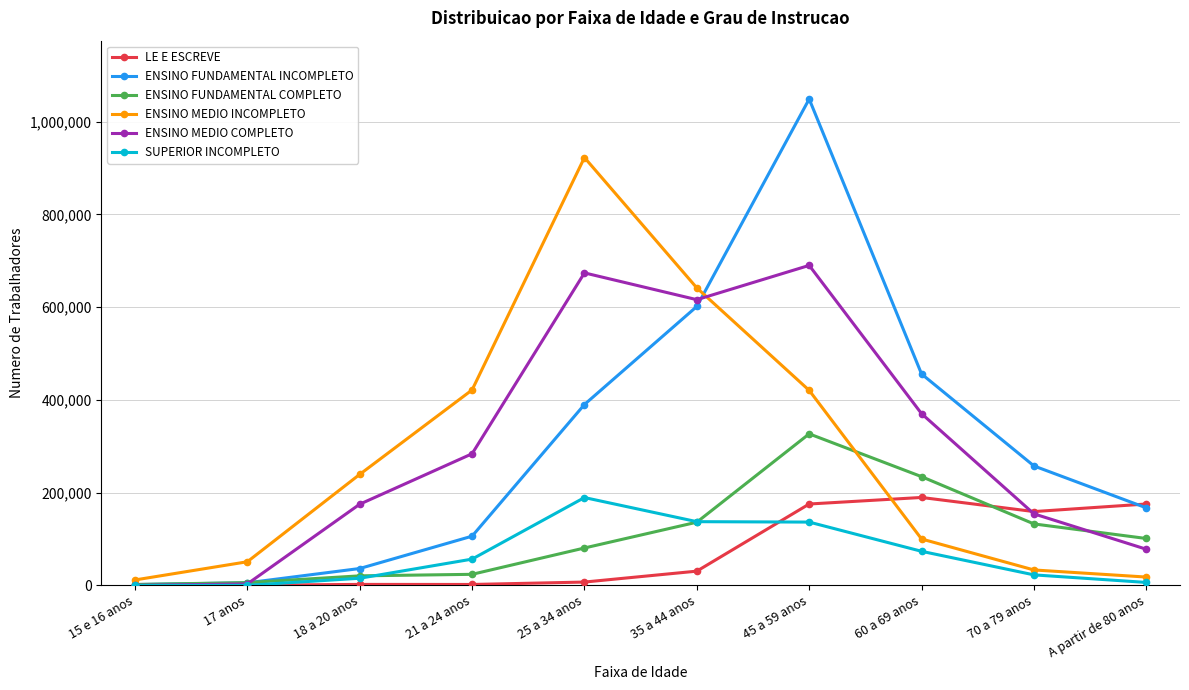

What is the difference between the ENSINO MEDIO COMPLETO values at 70 a 79 anos and 25 a 34 anos?

519613